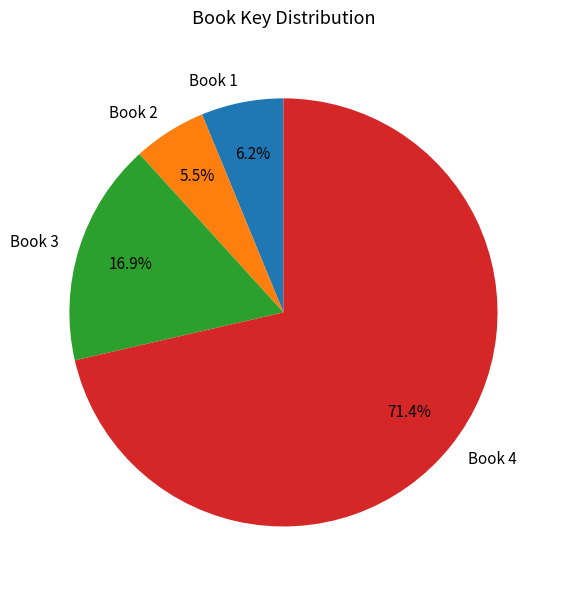

Combined, what portion of the pie is Book 2 and Book 3?

22.4%